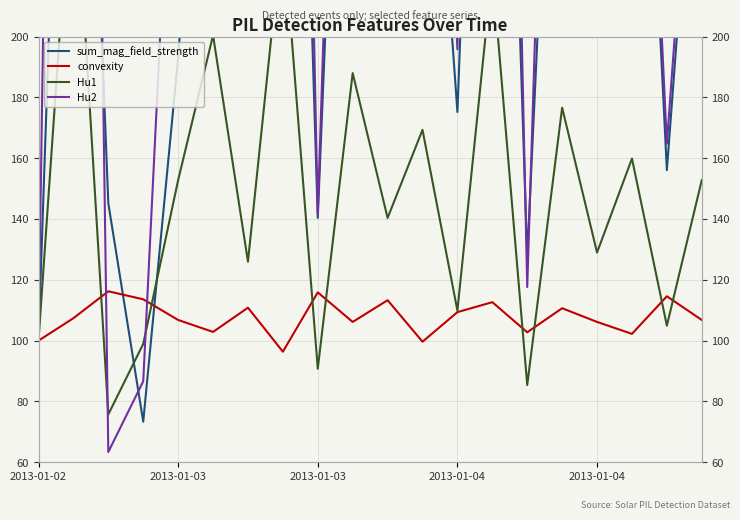

Between 2013-01-03 and 9, which series saw the biggest shift?

Hu2